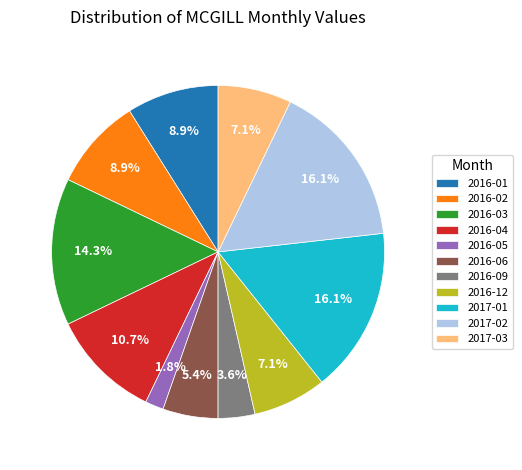

Between 2017-01 and 2016-05, which is larger?

2017-01